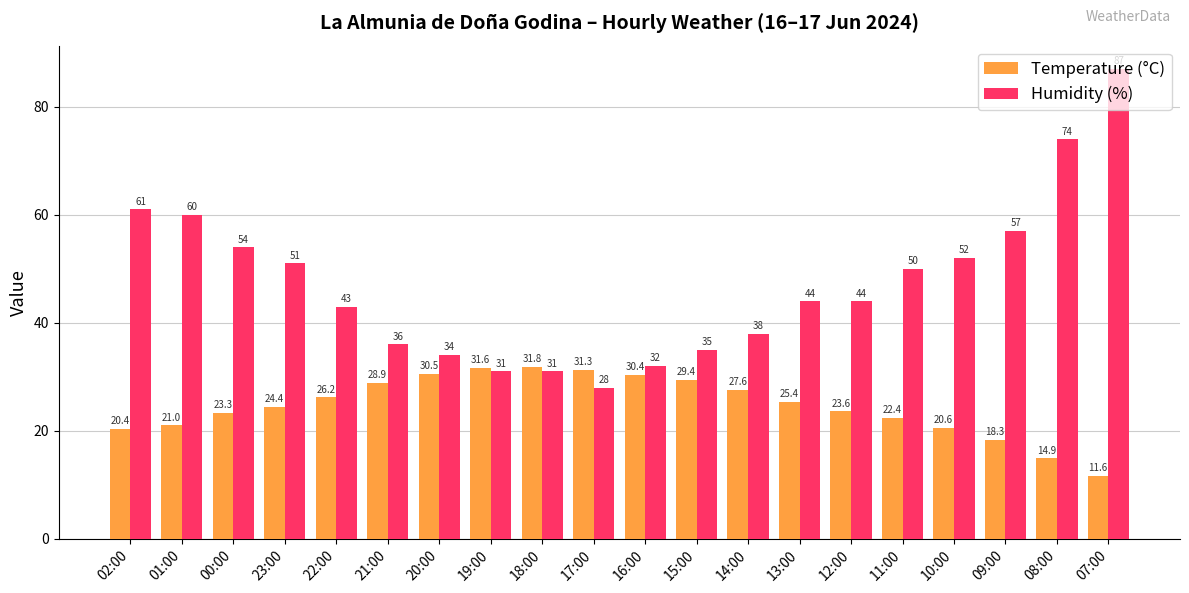

What is the value of the Humidity (%) bar at the 11th from the left?

32.0